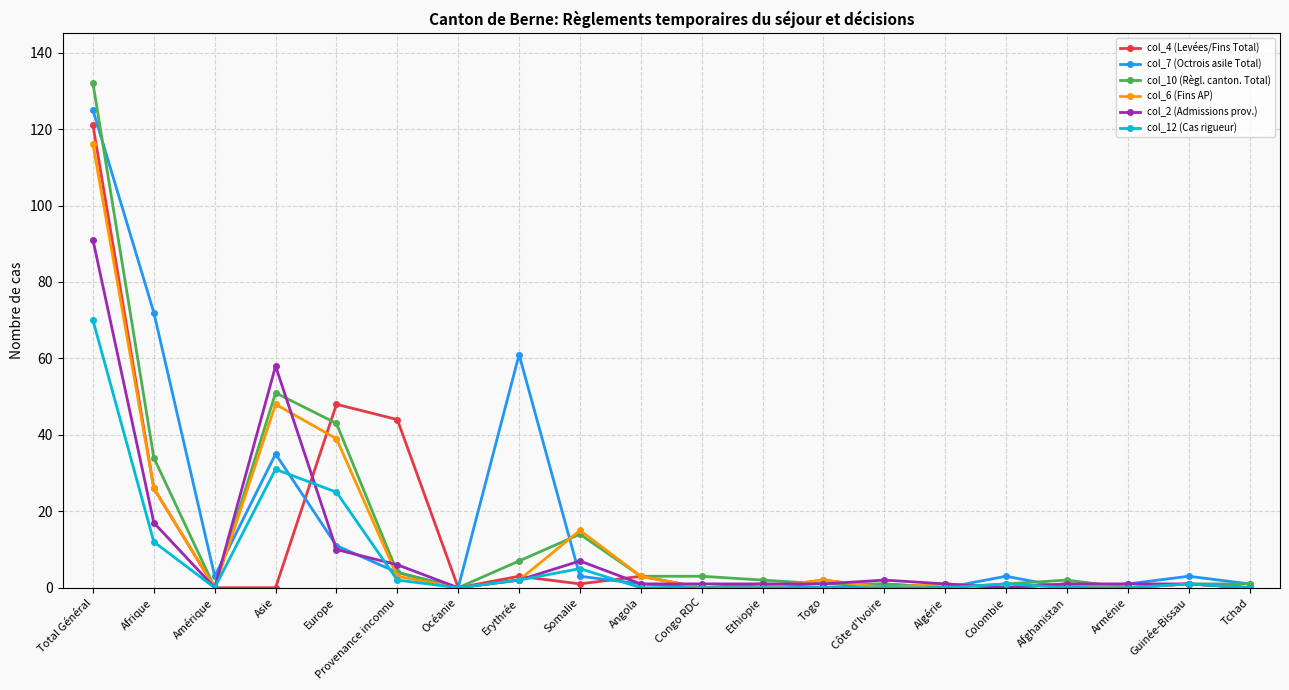

What is the sum of all col_7 (Octrois asile Total) values?

325